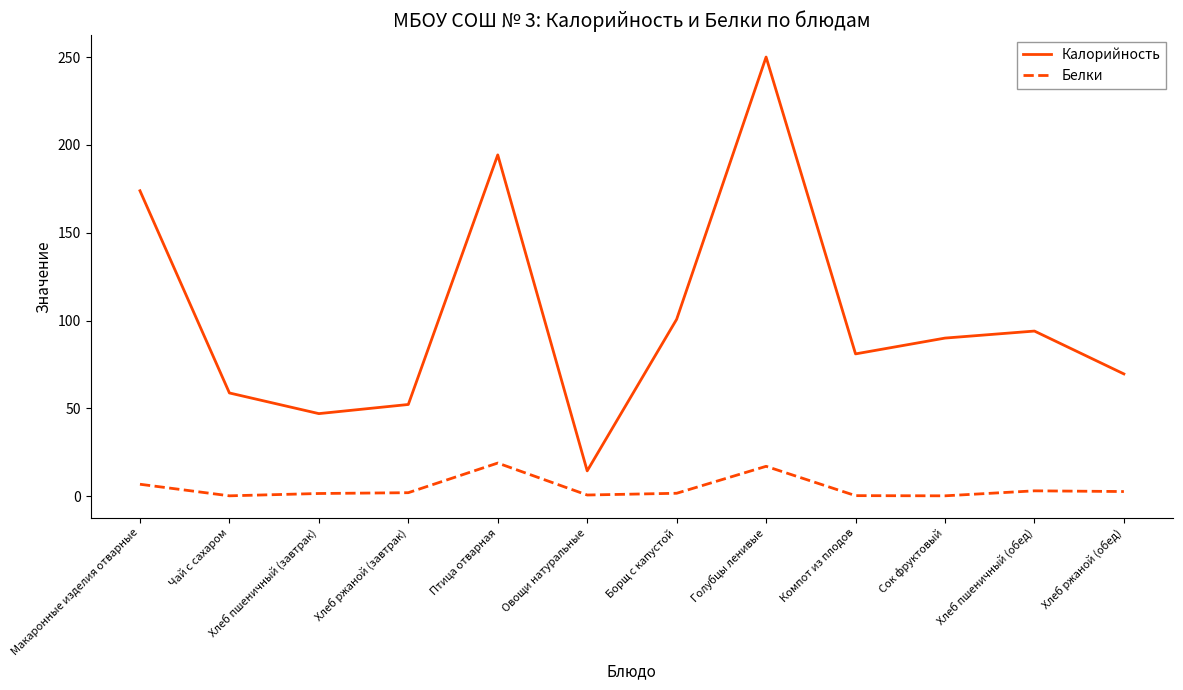

What is the difference between the highest and lowest values at Макаронные изделия отварные?

167.1